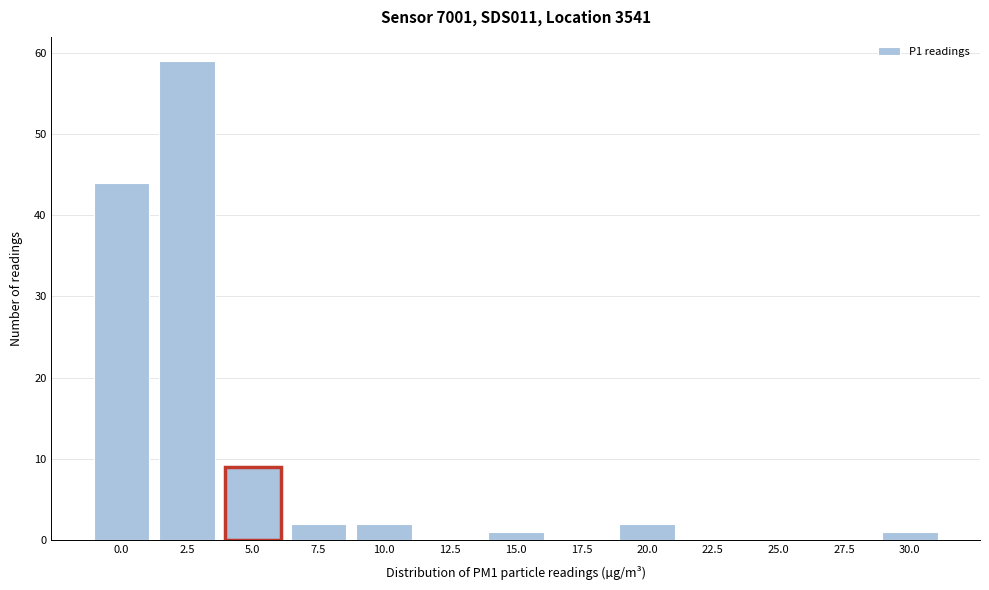

Reading left to right, what are all the values shown in this chart?

0.0=44	2.5=59	5.0=9	7.5=2	10.0=2	12.5=0	15.0=1	17.5=0	20.0=2	22.5=0	25.0=0	27.5=0	30.0=1